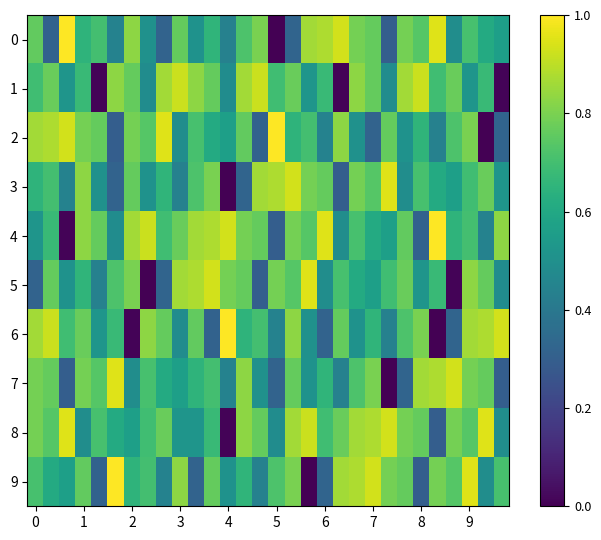

What is the greatest value displayed?

1.0